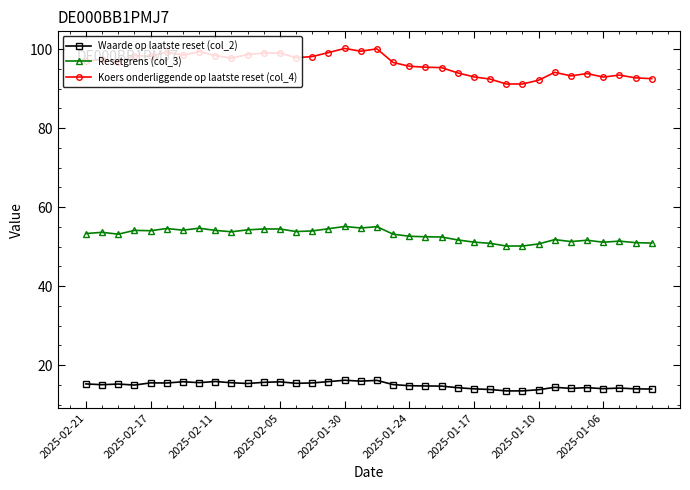

True or false: Waarde op laatste reset (col_2) has more than 2 points higher than both neighbors.

True